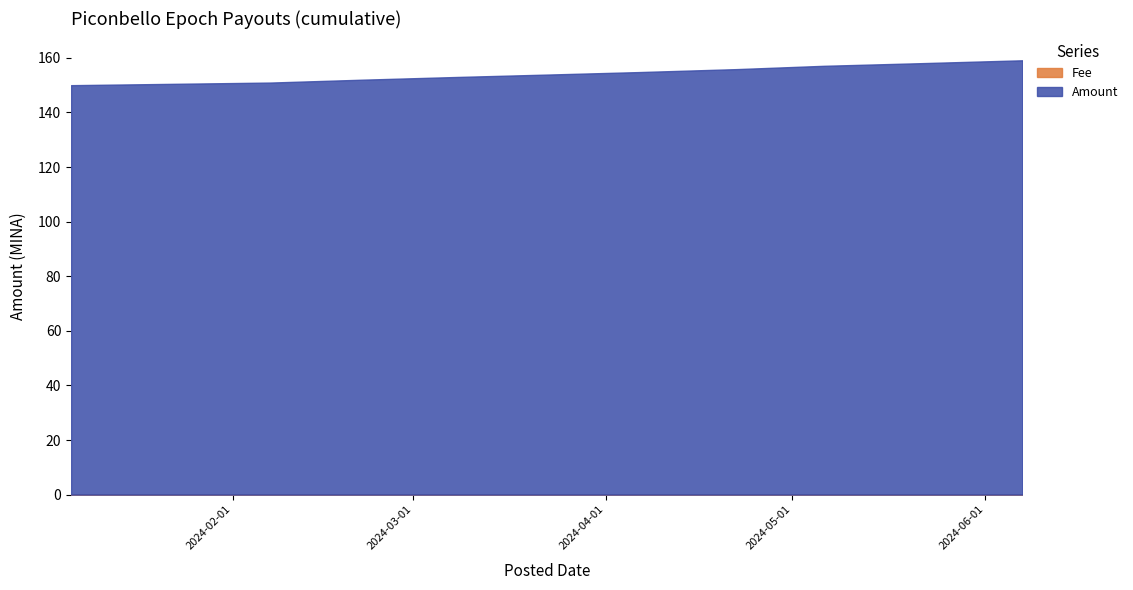

How many data points does each series have?

10